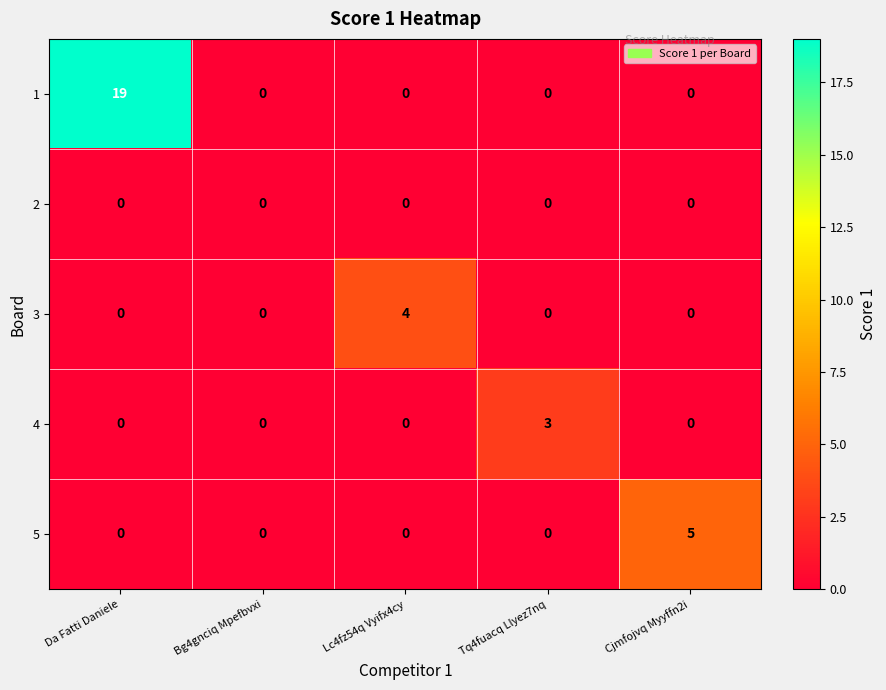

Count the number of categories in the chart.

5